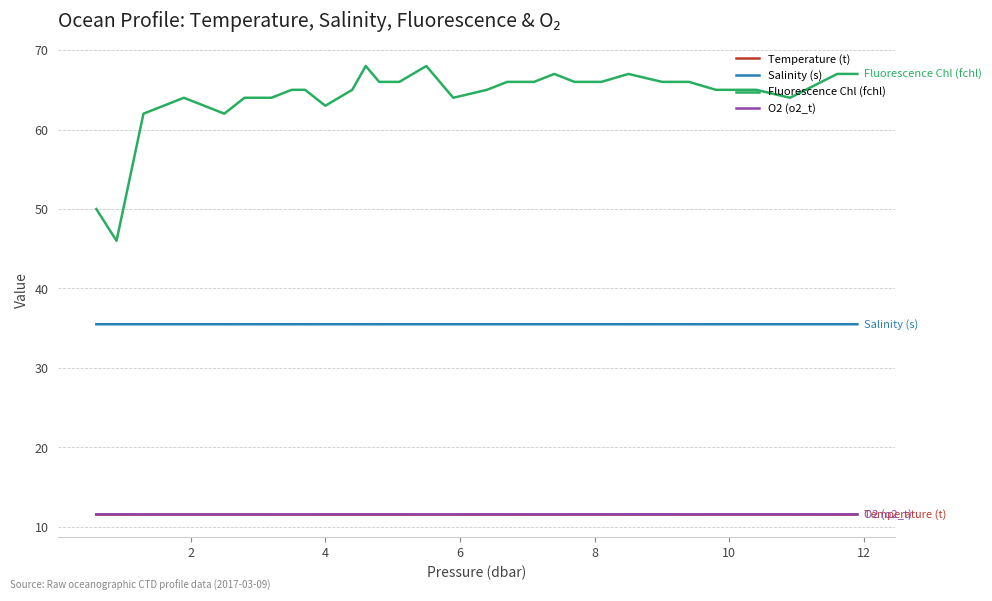

True or false: O2 (o2_t) and Temperature (t) intersect in this chart.

False